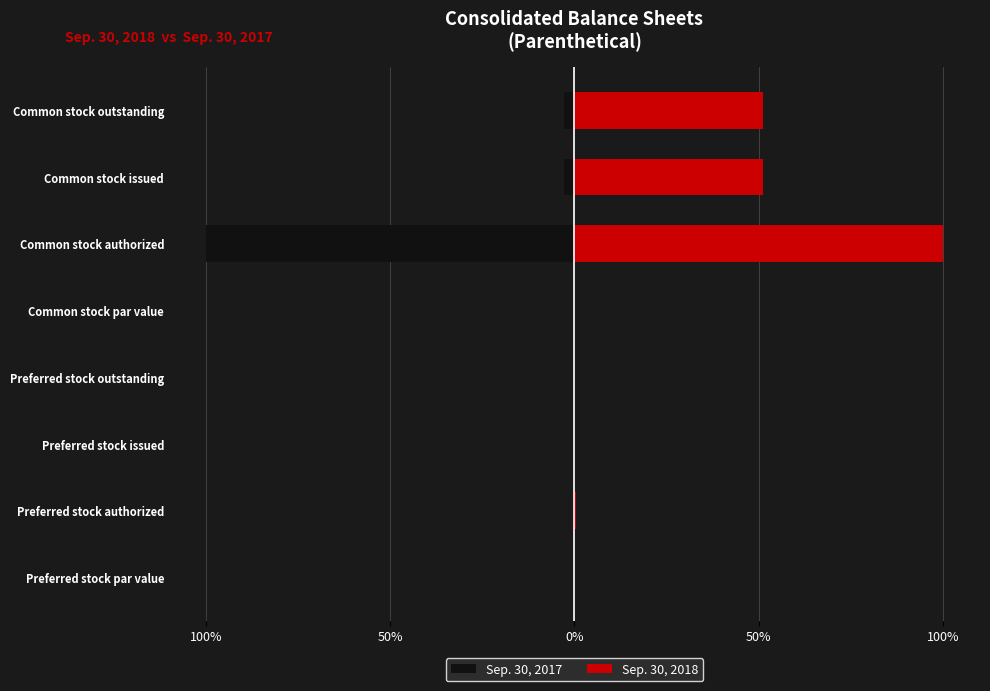

Reading right to left, extract all data points from this chart.

Sep. 30, 2017: -2.9	-2.9	-100.0	-0.0	-0.0	-0.0	-0.3	-0.0
Sep. 30, 2018: 51.1	51.1	100.0	0.0	0.0	0.0	0.3	0.0